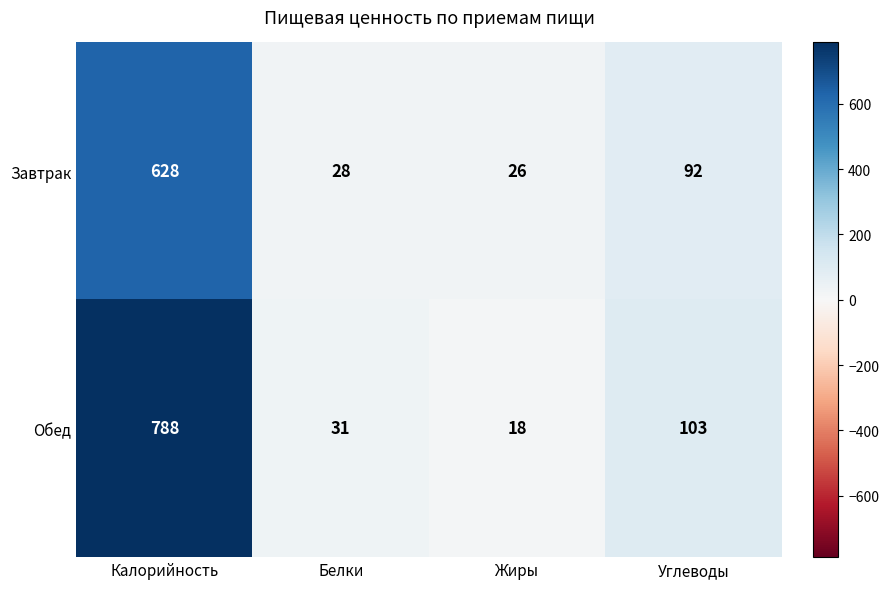

What is the sum of all Обед values?

940